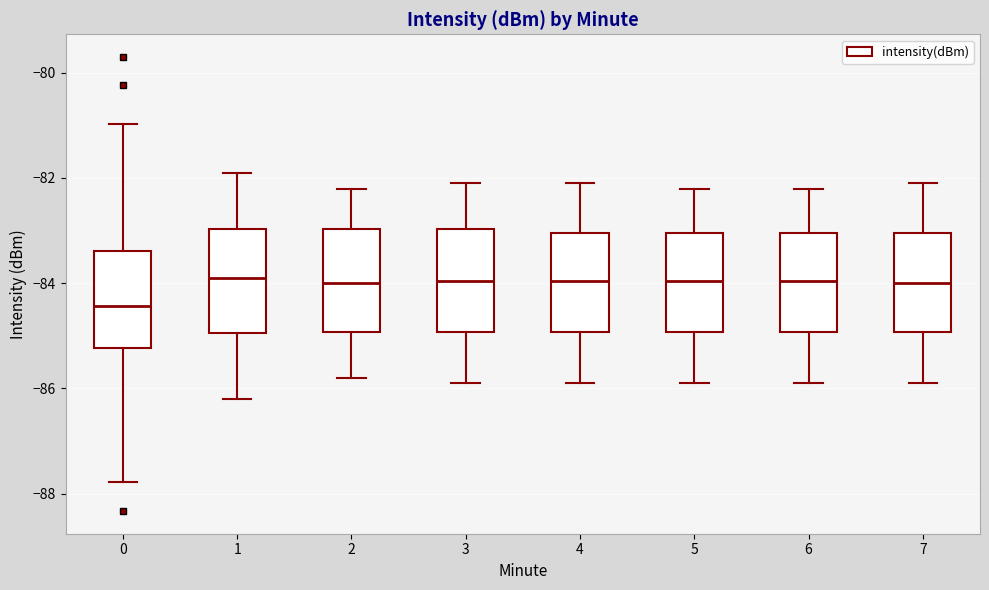

Where is the upper edge of the box at x = 5 on the y-axis? The values are not printed on the chart, so give them approximately, as read against the axis.

-83.0